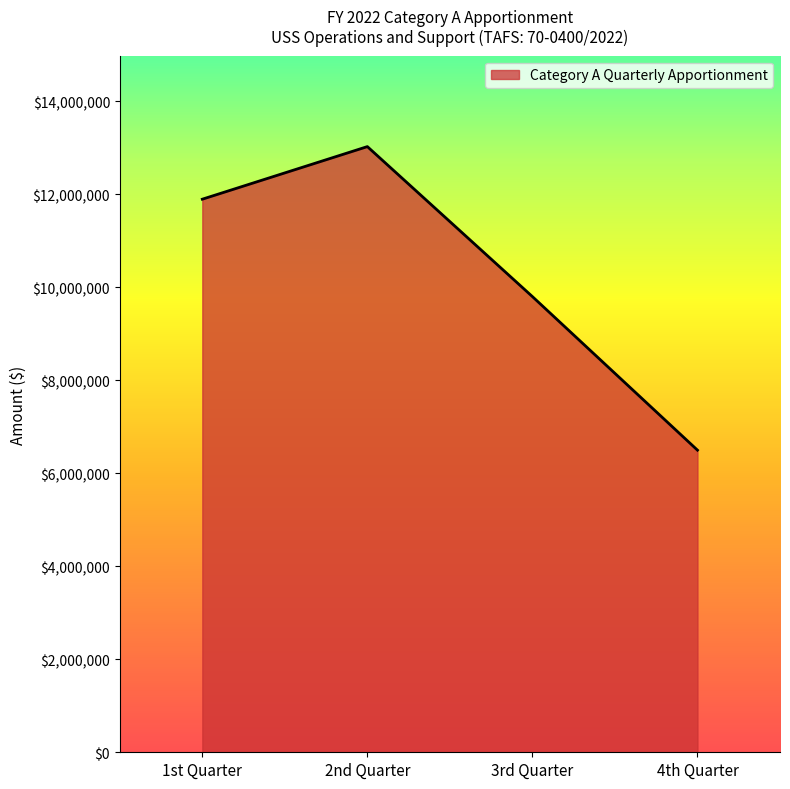

What is the change in value from 3rd Quarter to 4th Quarter?

-3301000